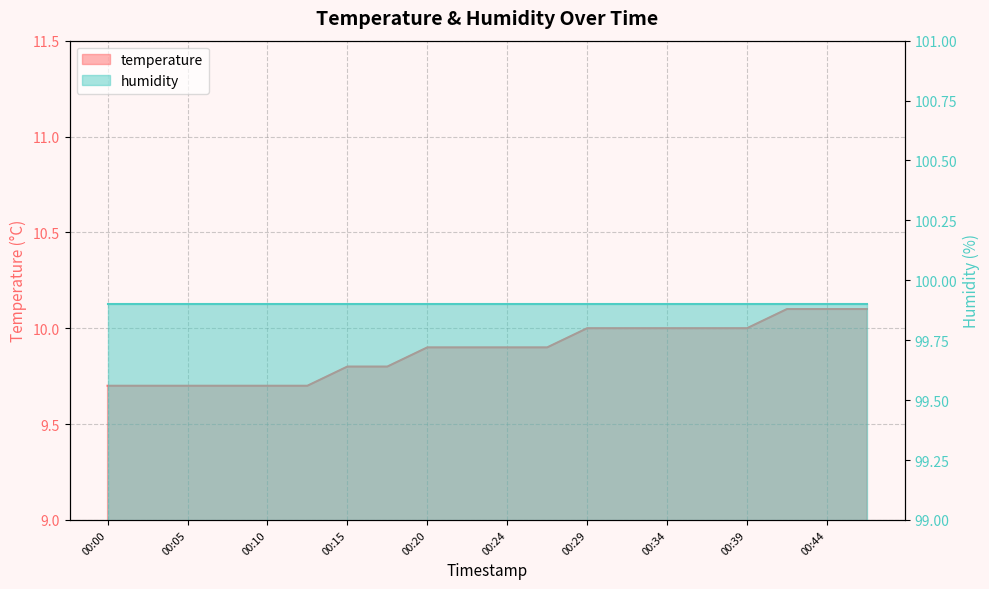

Between 00:44 and 00:24, which is larger?

00:44